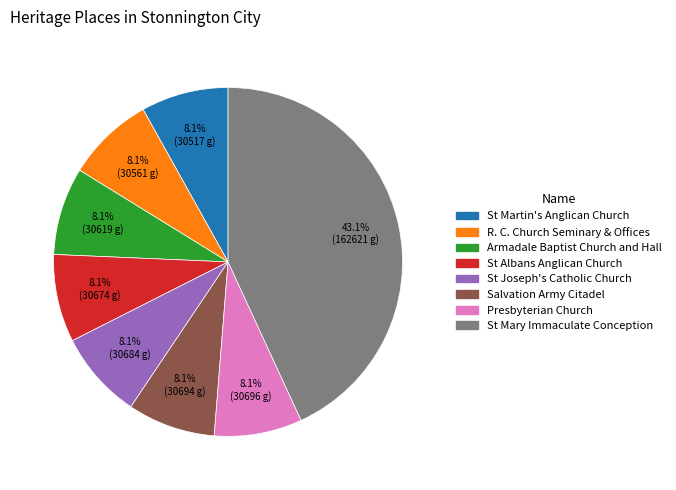

Is there a majority slice in this chart?

No